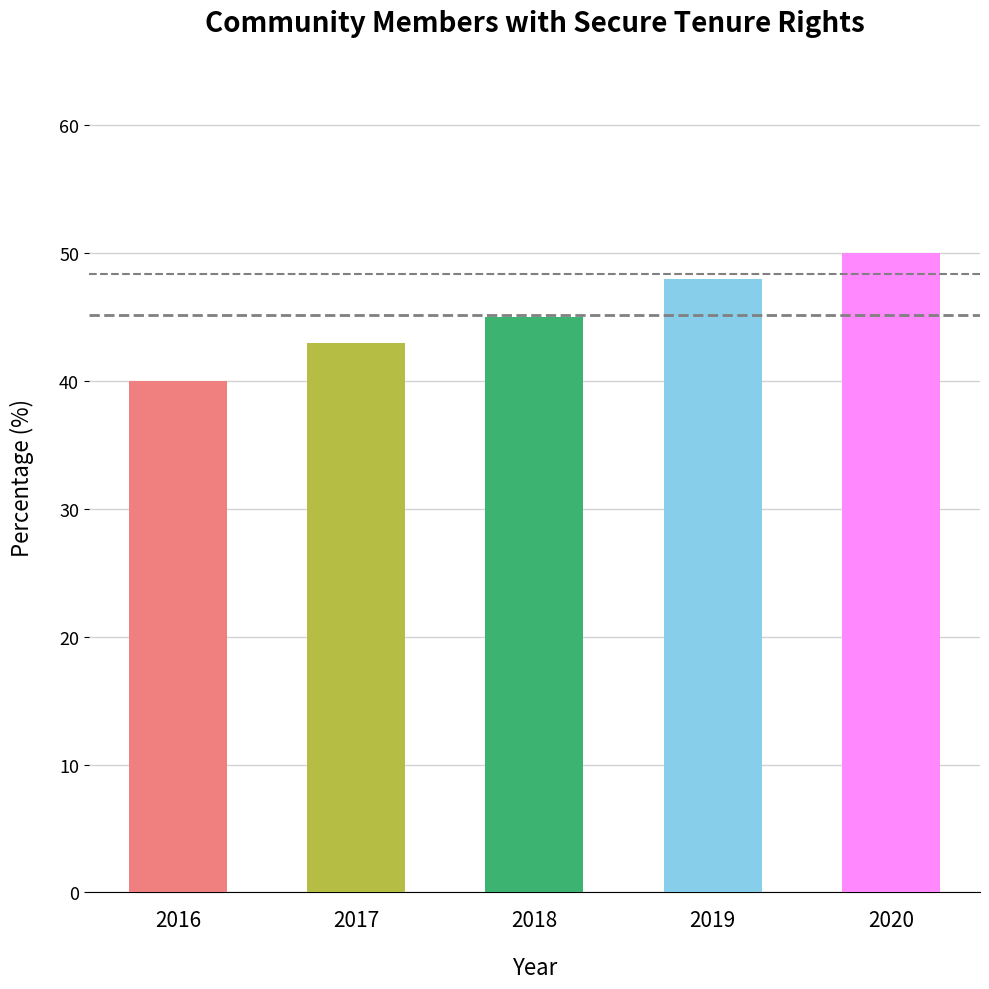

True or false: the data shows 43 at 2017.

True